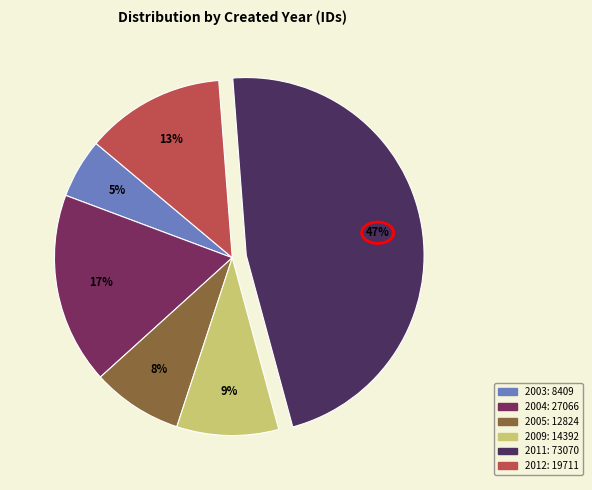

Does any single category account for the majority?

No